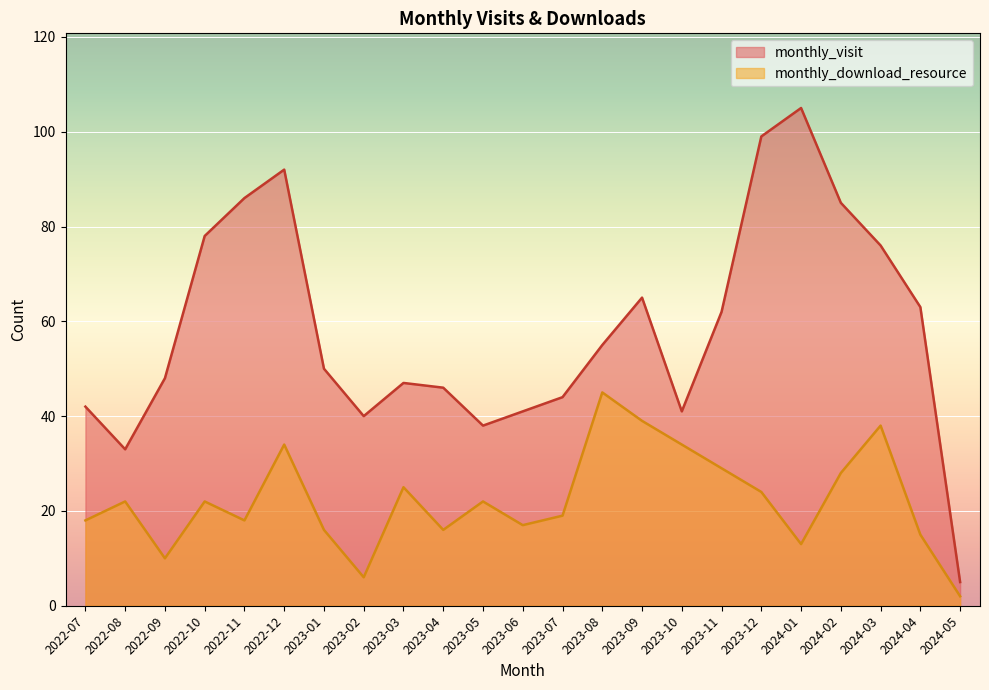

How many lines are shown in the chart?

2